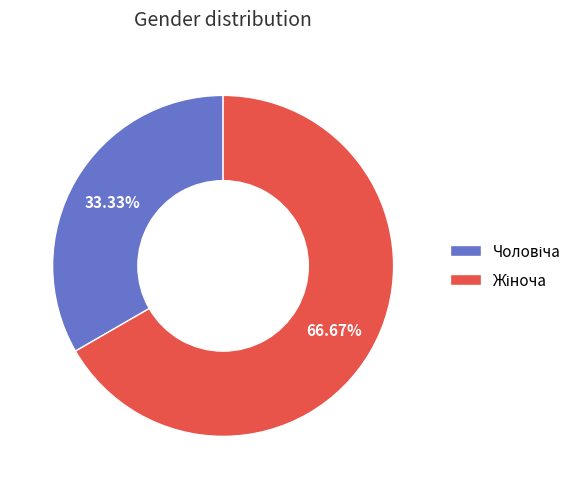

Combined, do Жіноча and Чоловіча account for over 50%?

Yes